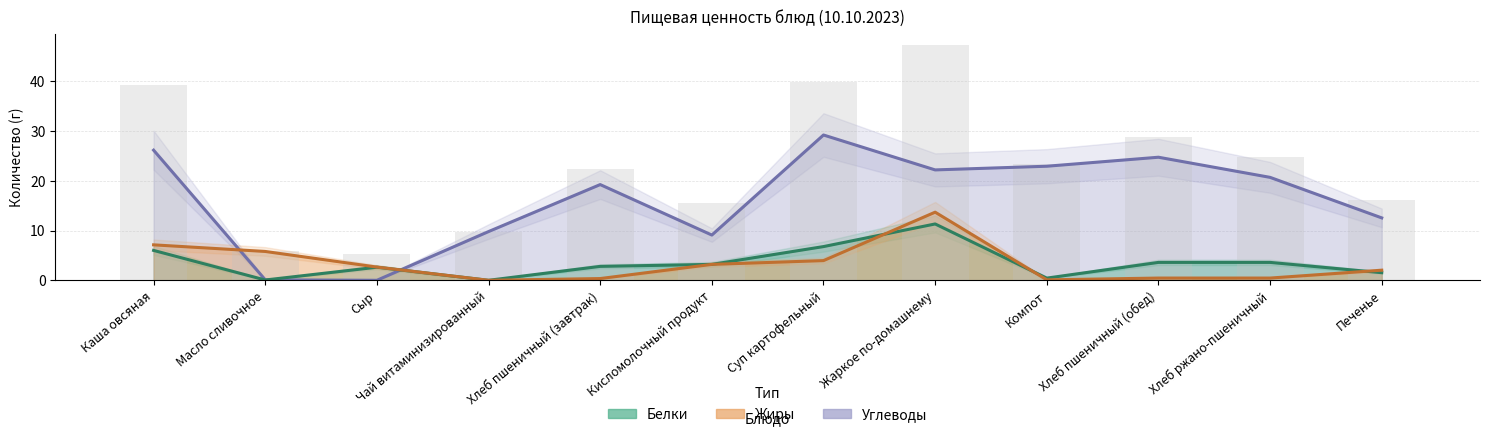

Between Каша овсяная and Сыр, which series saw the biggest shift?

Углеводы